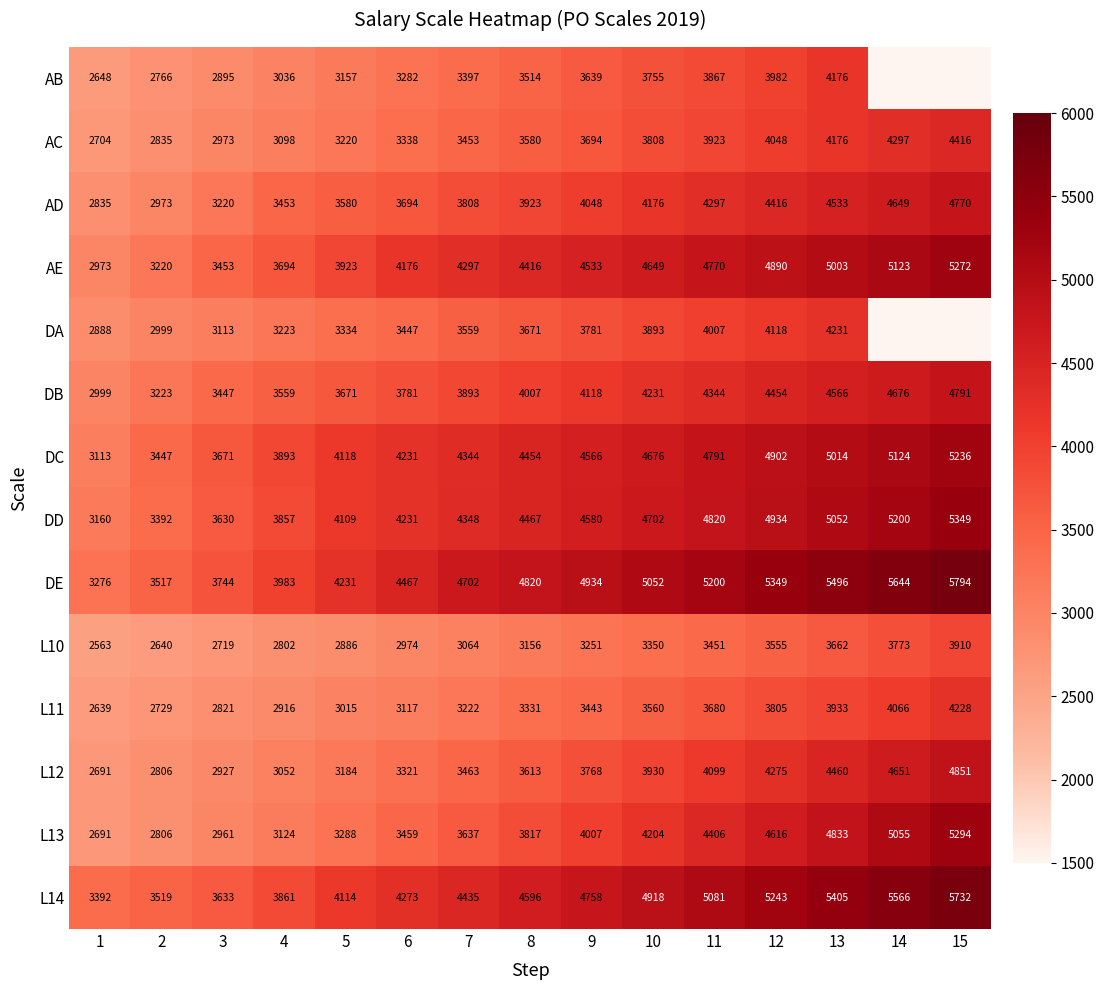

Rank the categories by AE value from lowest to highest.

1, 2, 3, 4, 5, 6, 7, 8, 9, 10, 11, 12, 13, 14, 15